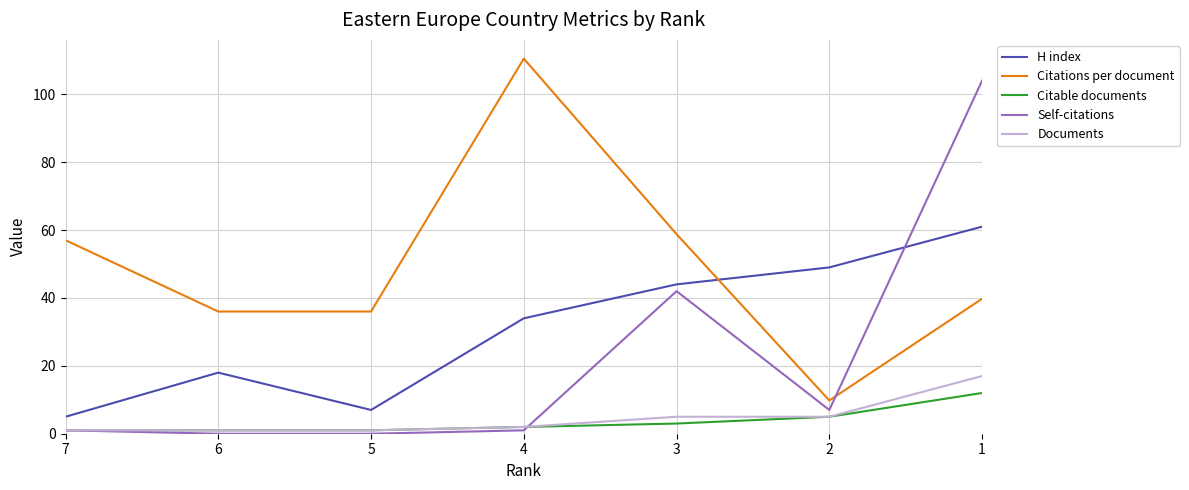

What is the difference between the Documents values at 7 and 2?

4.0